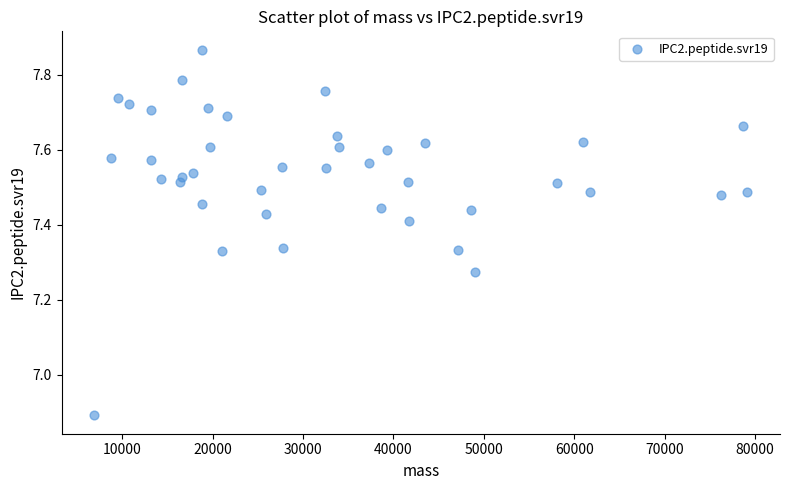

What is the range of X values (max minus min)?

72221.8